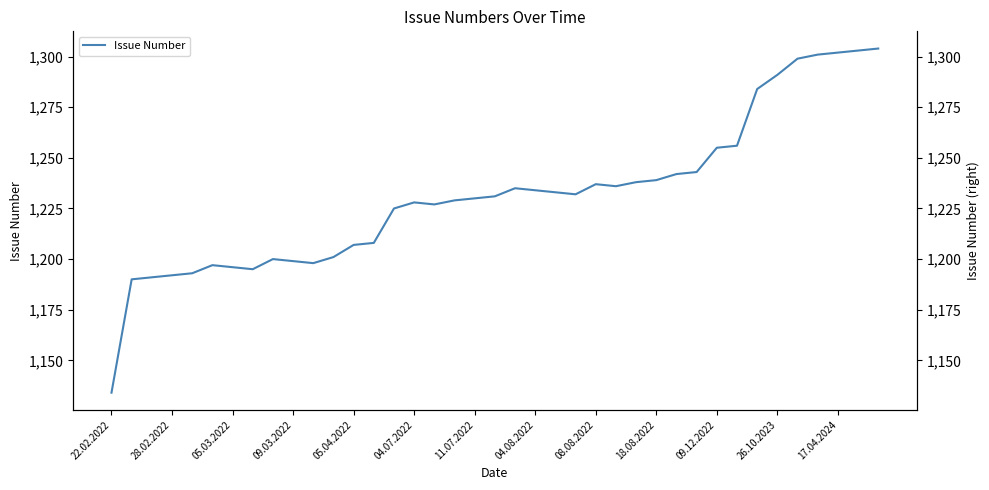

What is the value of the 16th point from the left?

1228